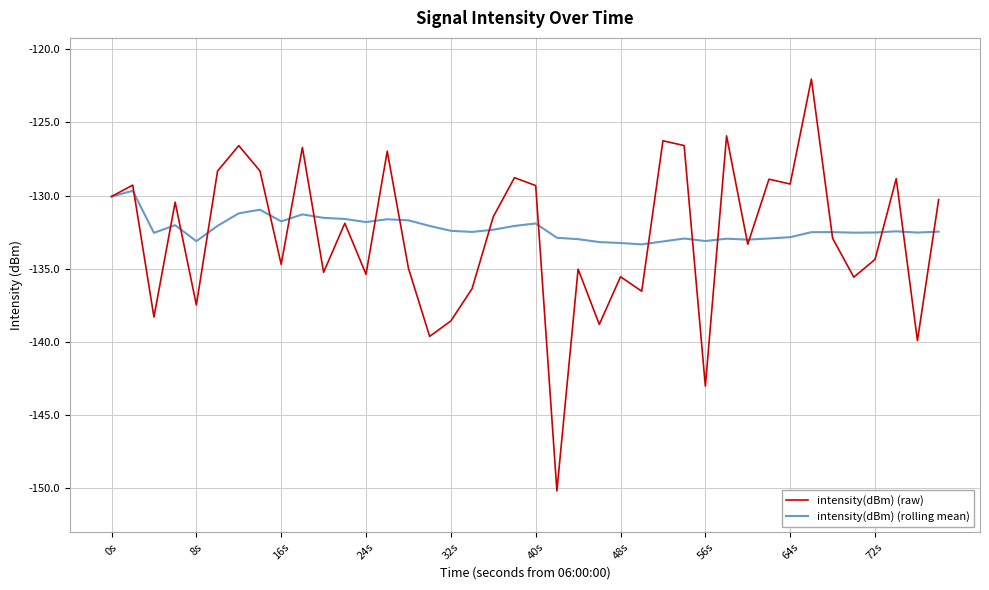

List the series in order of their peak value, highest first.

intensity(dBm) (raw), intensity(dBm) (rolling mean)